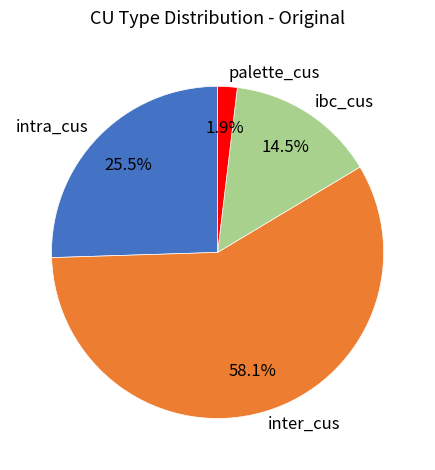

To the nearest percent, what is the difference between the palette_cus and ibc_cus slice percentages?

13%